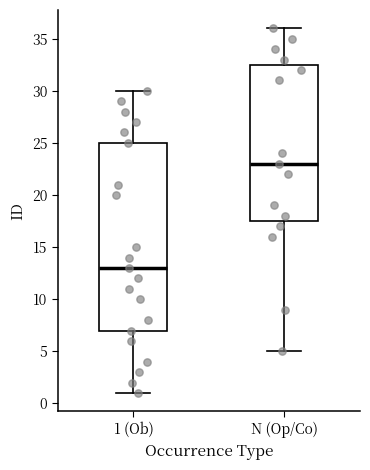

Where does the median line of the box for 1 (Ob) sit on the y-axis? The values are not printed on the chart, so give them approximately, as read against the axis.

13.0